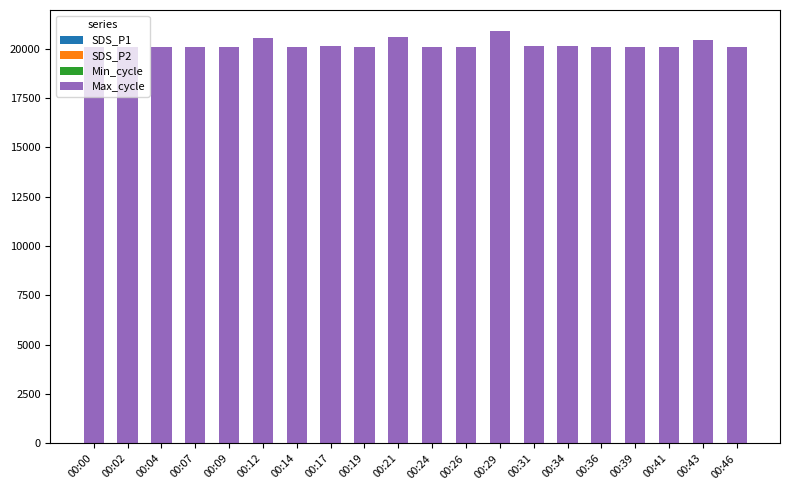

What is the difference between the maximum and minimum values in the SDS_P2 series?

1.4